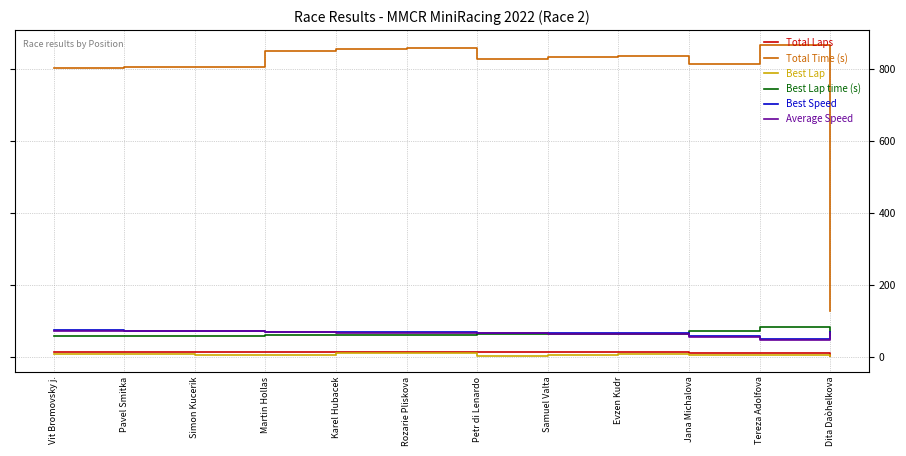

Which series has the widest spread of values?

Total Time (s)